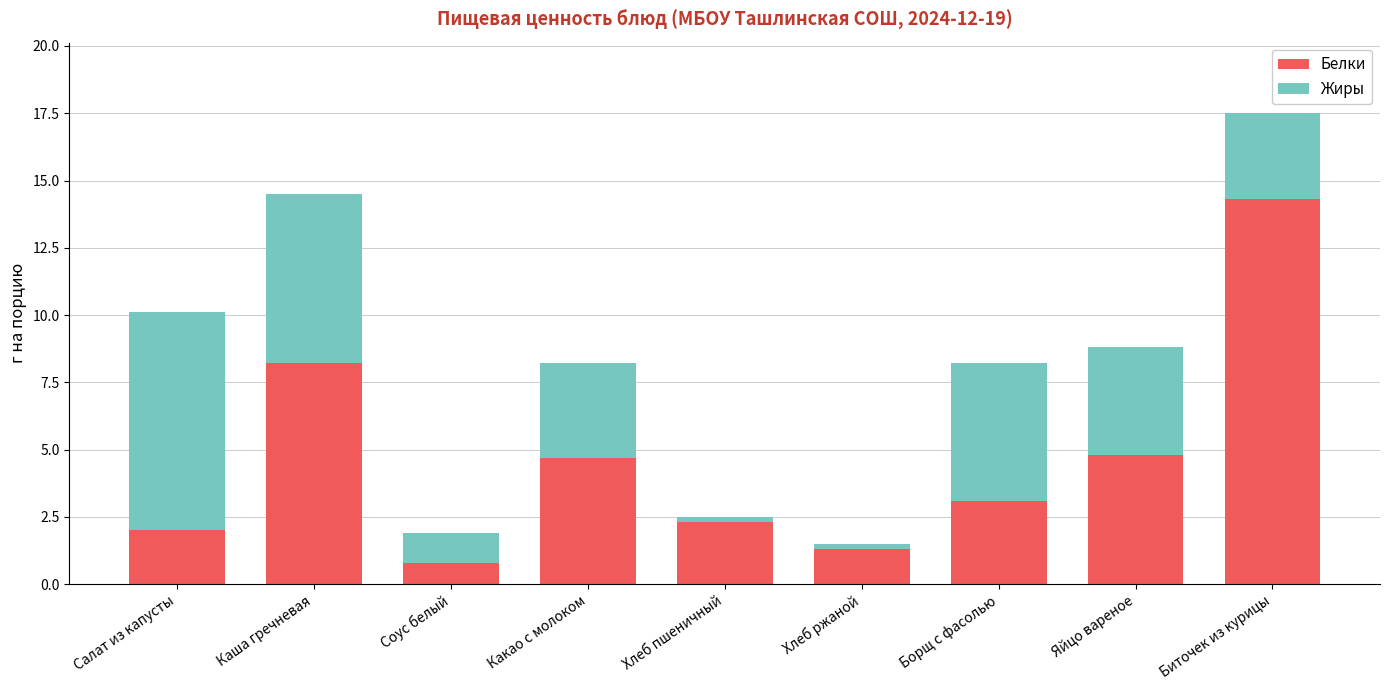

What is the total value across all series at Биточек из курицы?

17.5